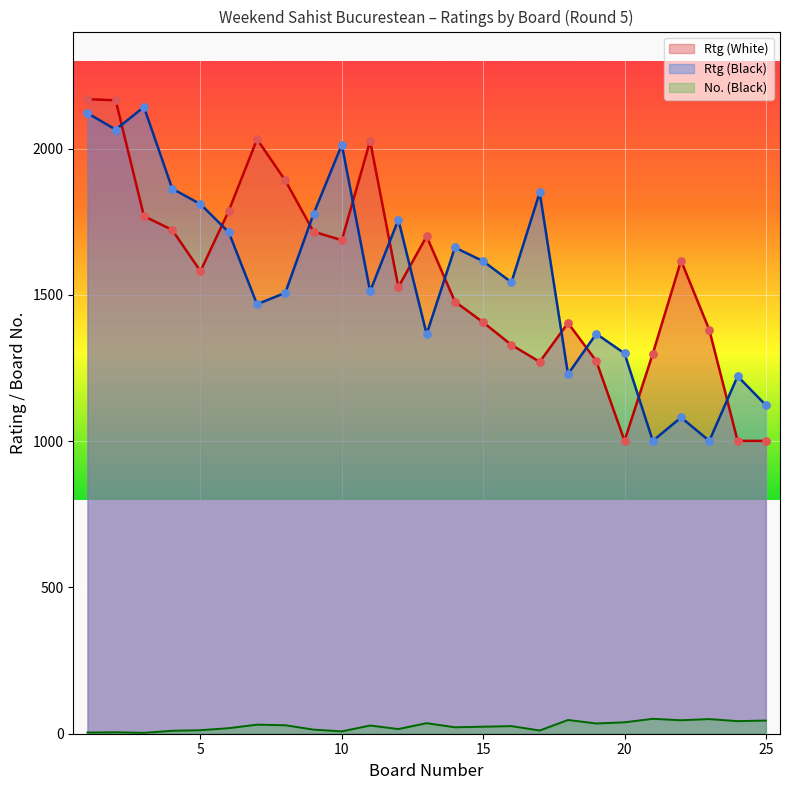

At which category is the sum across all series the highest?

1